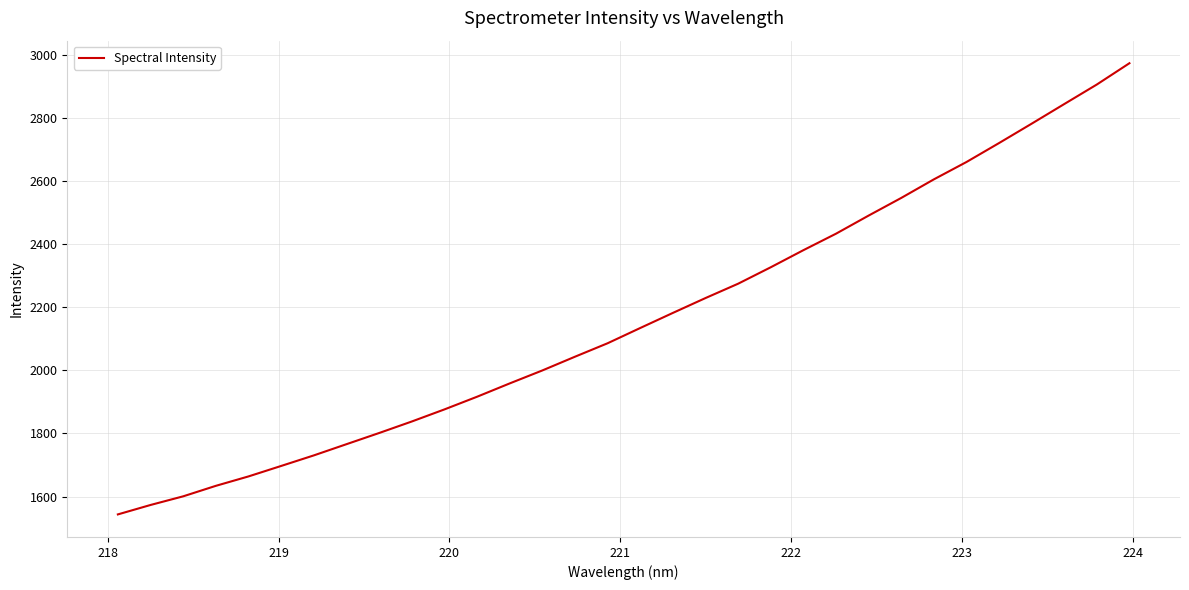

What is the greatest value displayed?

2974.7